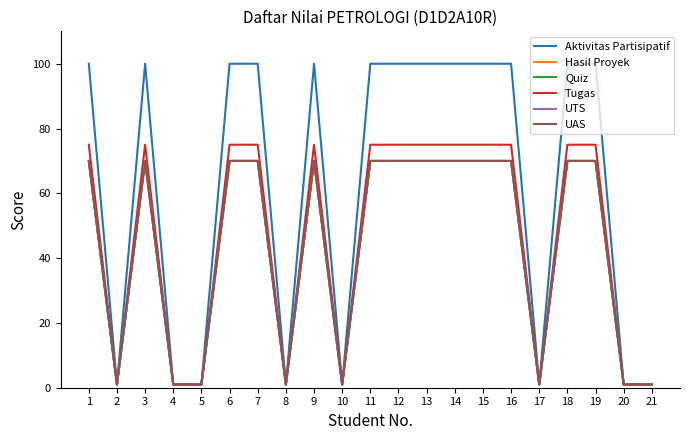

Is it true that Aktivitas Partisipatif equals 100 at 1?

True